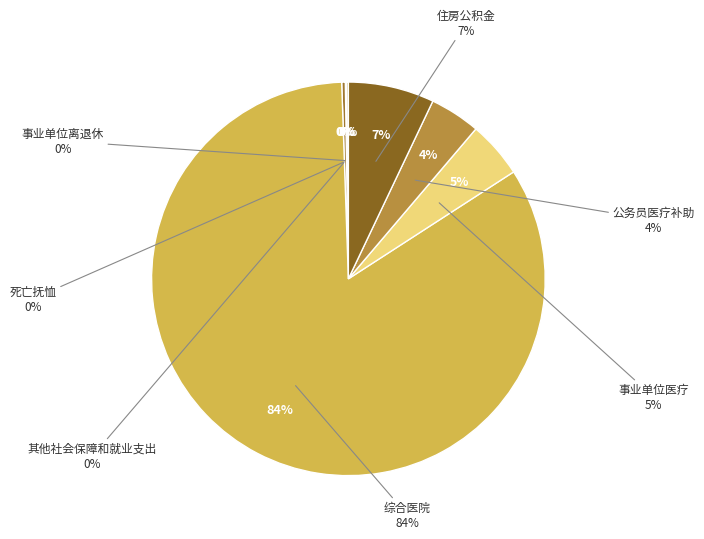

Is it true that 其他社会保障和就业支出 is 0% of the pie?

True